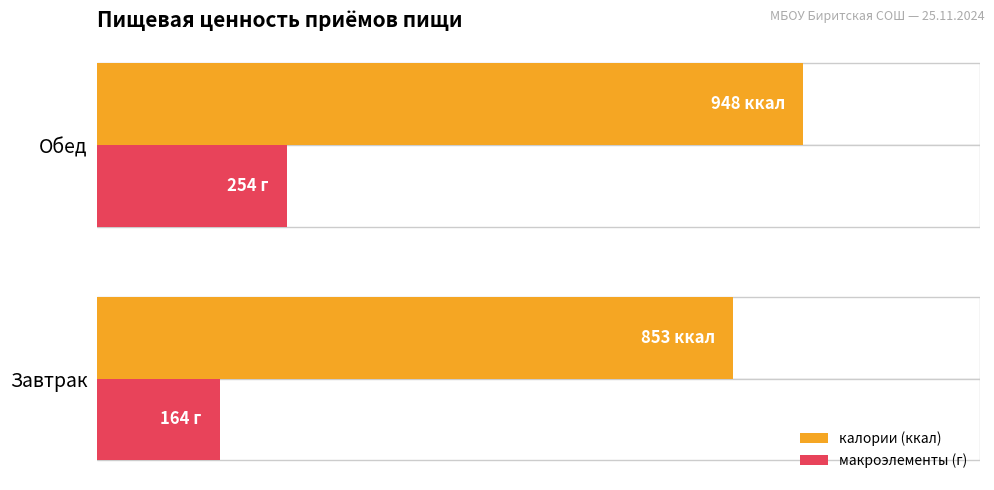

Is it true that калории (ккал) equals 853 at Завтрак?

True